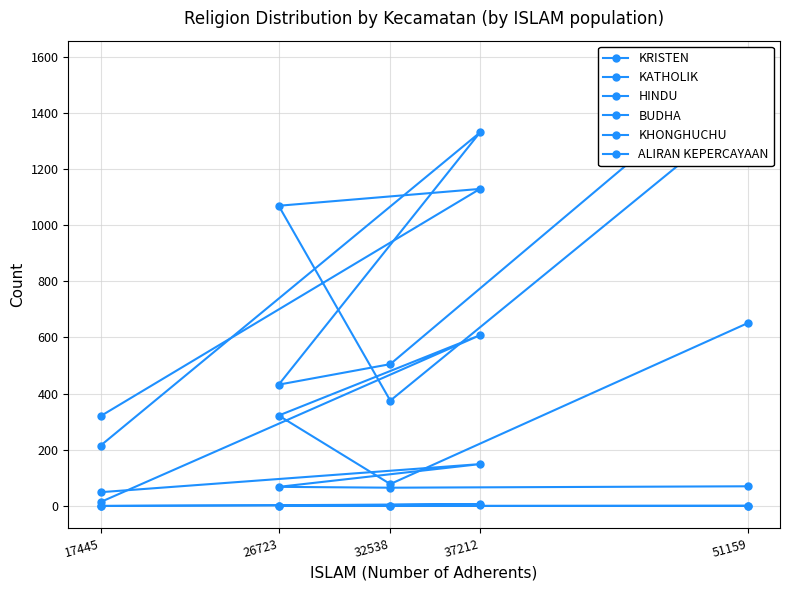

What are all the series names shown in the legend?

KRISTEN, KATHOLIK, HINDU, BUDHA, KHONGHUCHU, ALIRAN KEPERCAYAAN